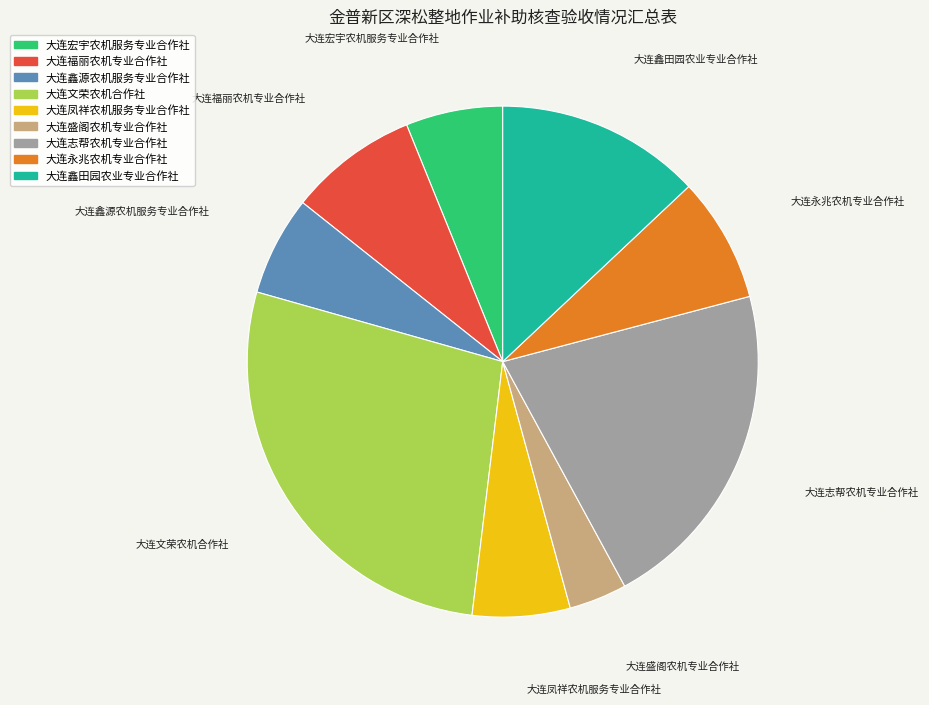

Which has a higher value, 大连鑫田园农业专业合作社 or 大连文荣农机合作社?

大连文荣农机合作社